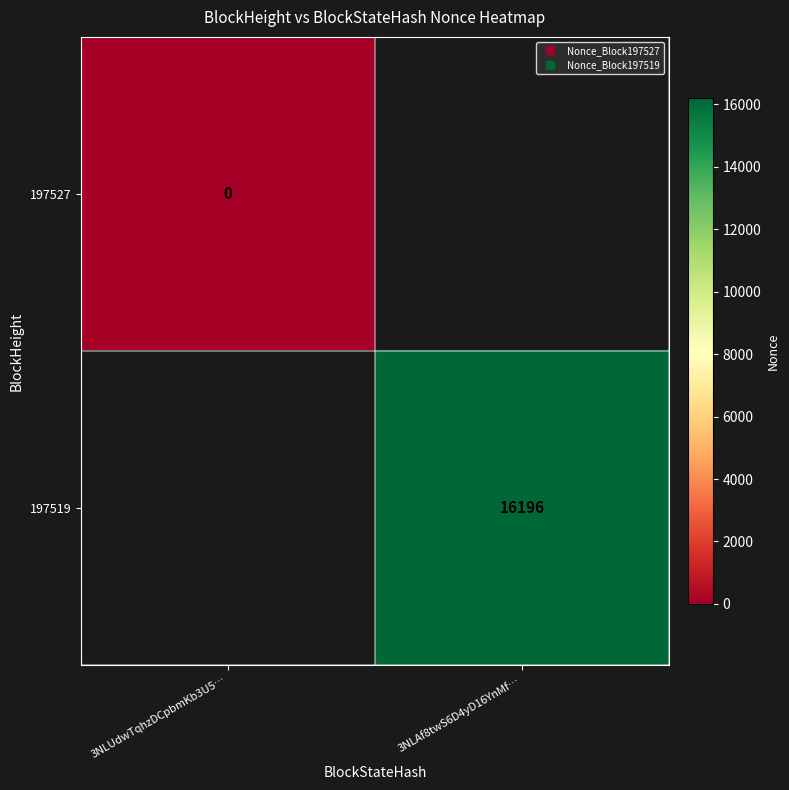

Is it true that 197527 equals 0.0 at 3NLUdwTqhzDCpbmKb3U5…?

True